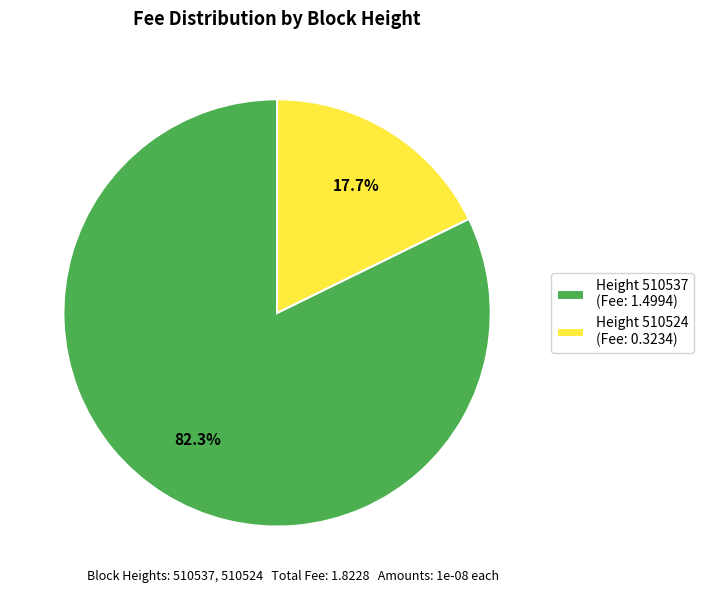

Combined, do Height 510524 (Fee: 0.3234) and Height 510537 (Fee: 1.4994) account for over 50%?

Yes